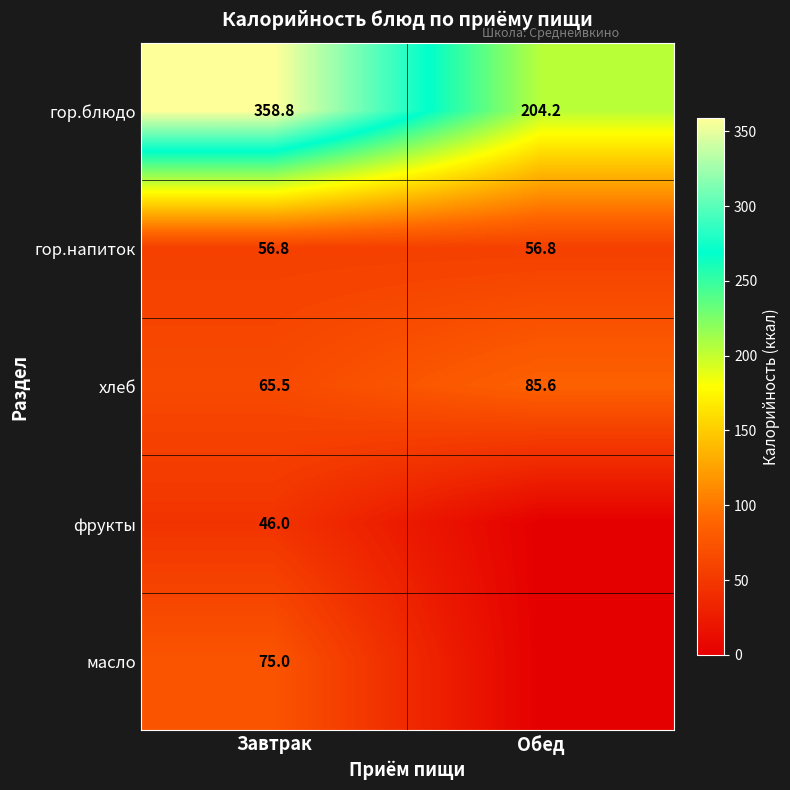

What is the difference between the highest and lowest values at Завтрак?

312.8